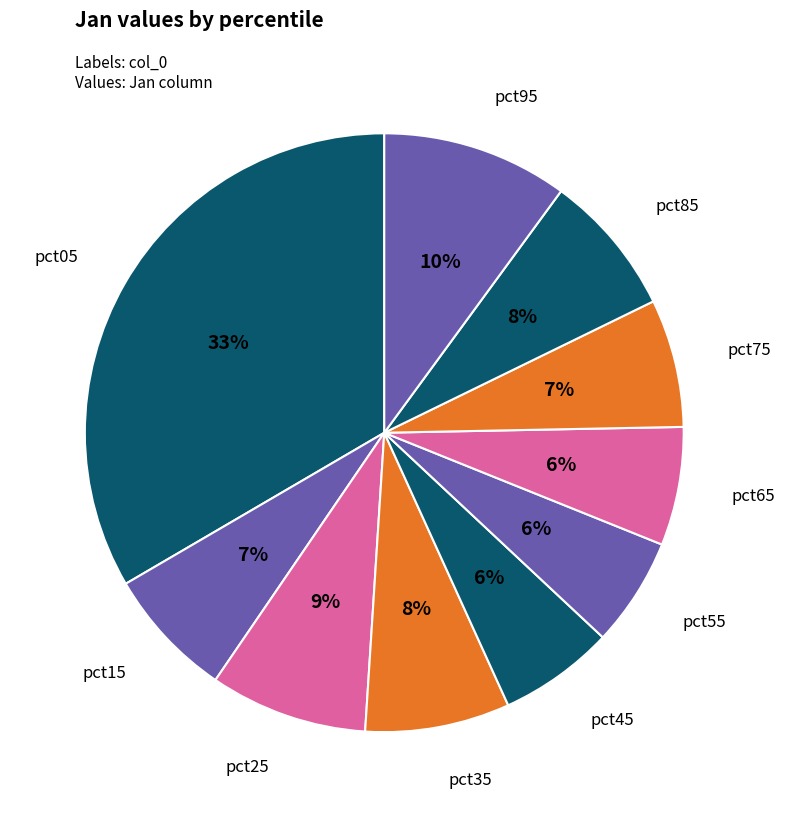

To the nearest percent, what is the difference between the largest and smallest slice percentages?

28%